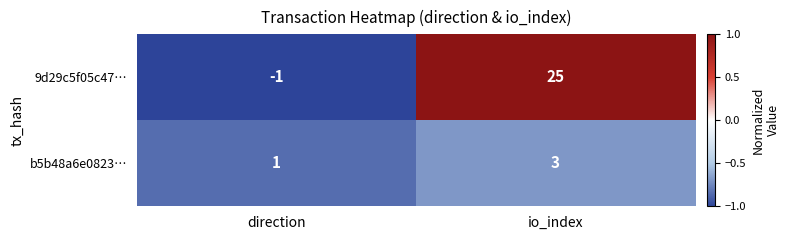

Reading right to left, transcribe all the data shown in this chart.

9d29c5f05c47…: io_index=25	direction=-1
b5b48a6e0823…: io_index=3	direction=1